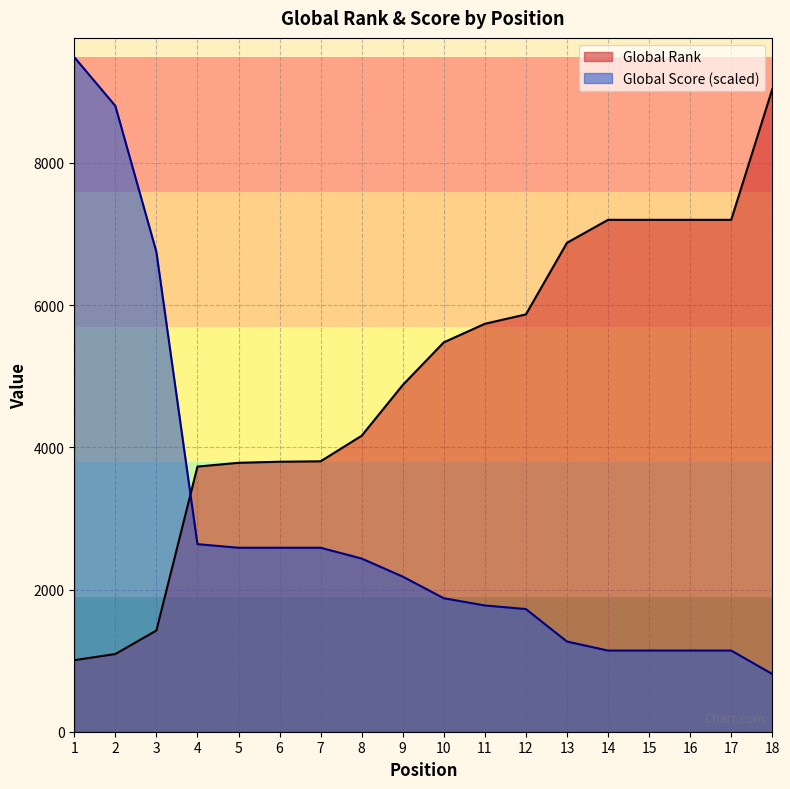

What is the sum of the Global Rank values at 10 and 9?

10352.0